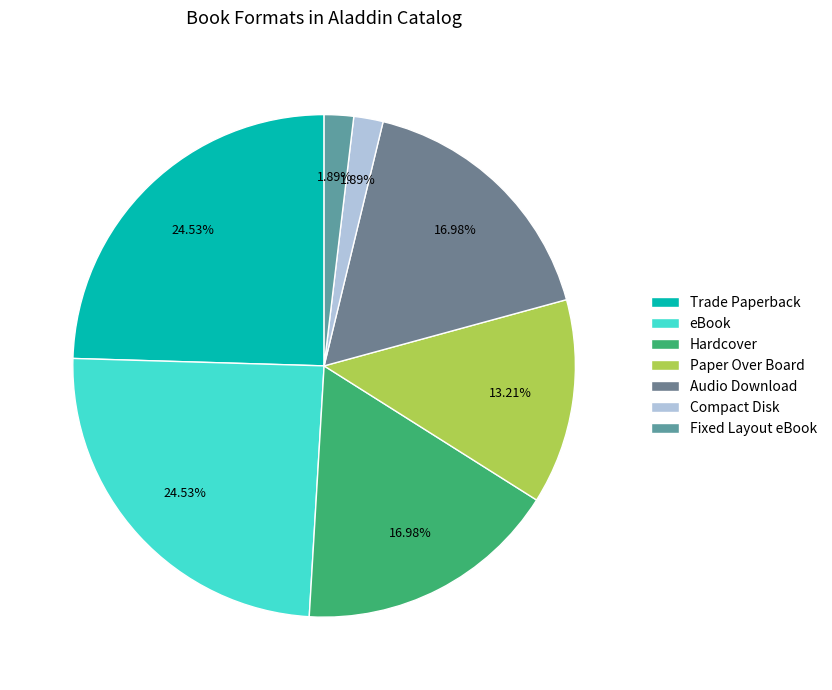

Is it true that Compact Disk is 13% of the pie?

False